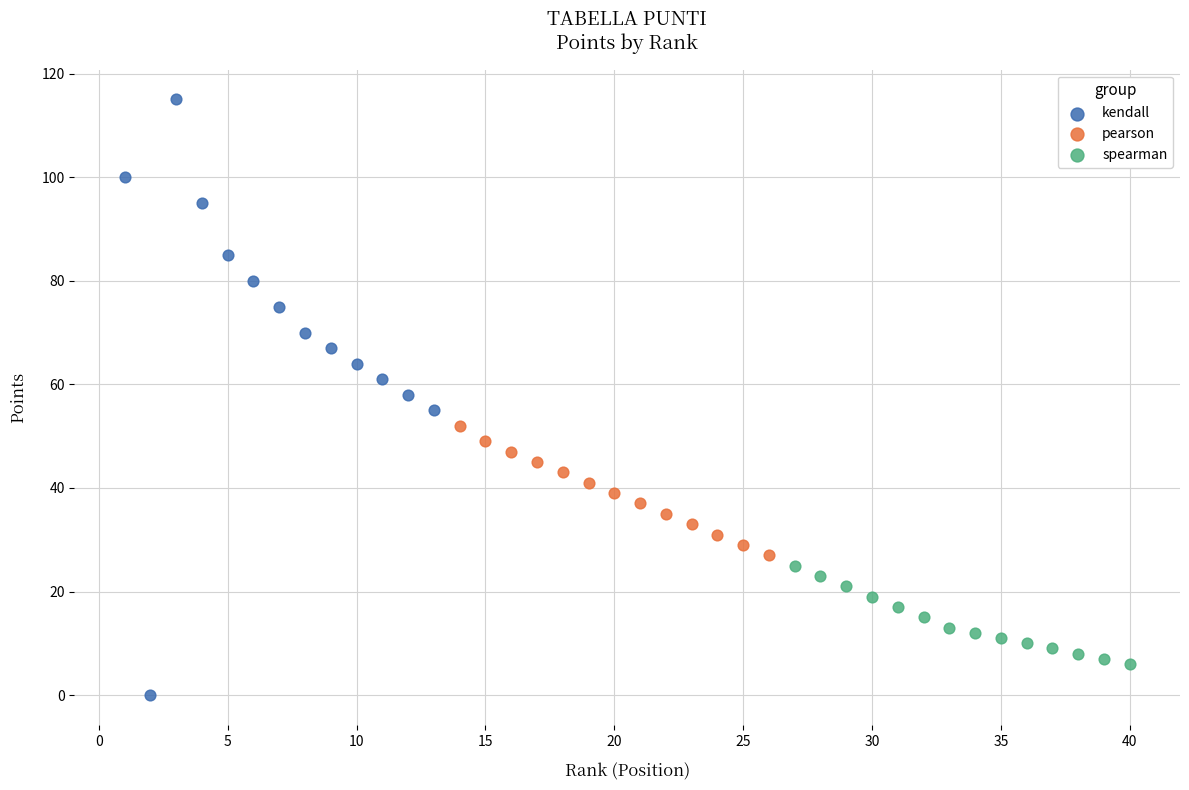

Which series has the widest spread of Y values?

kendall